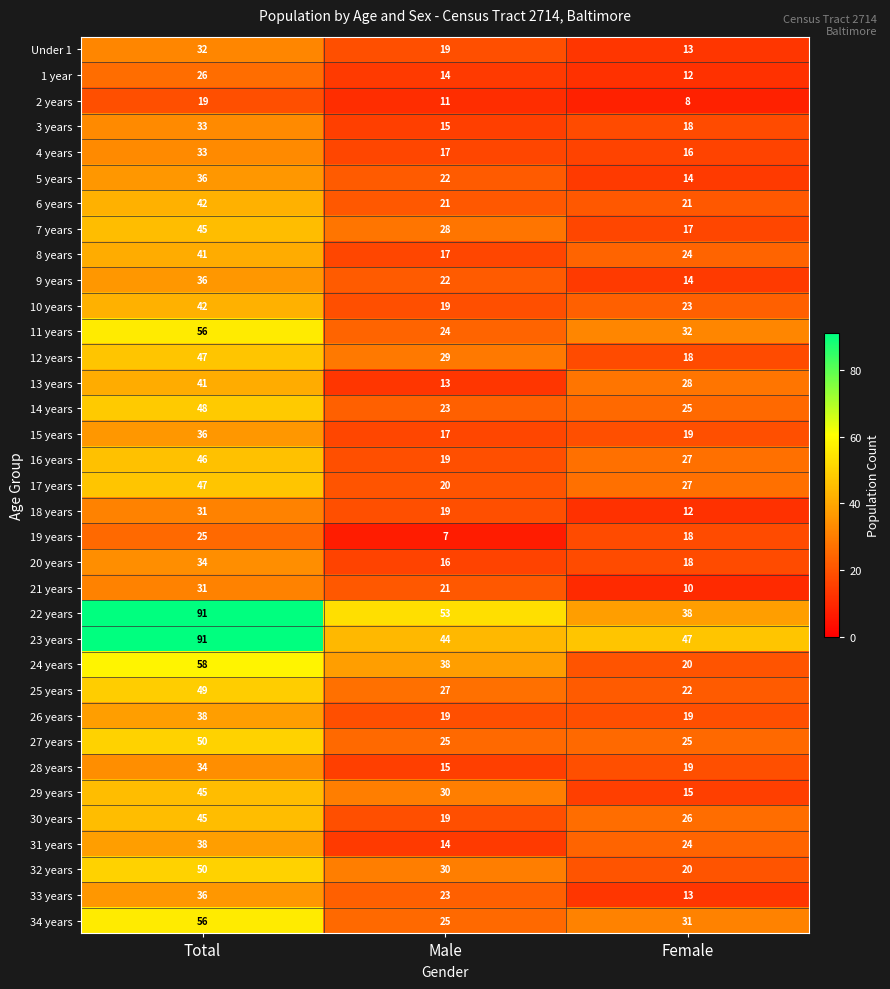

What is the sum of the 34 years values at Female and Male?

56